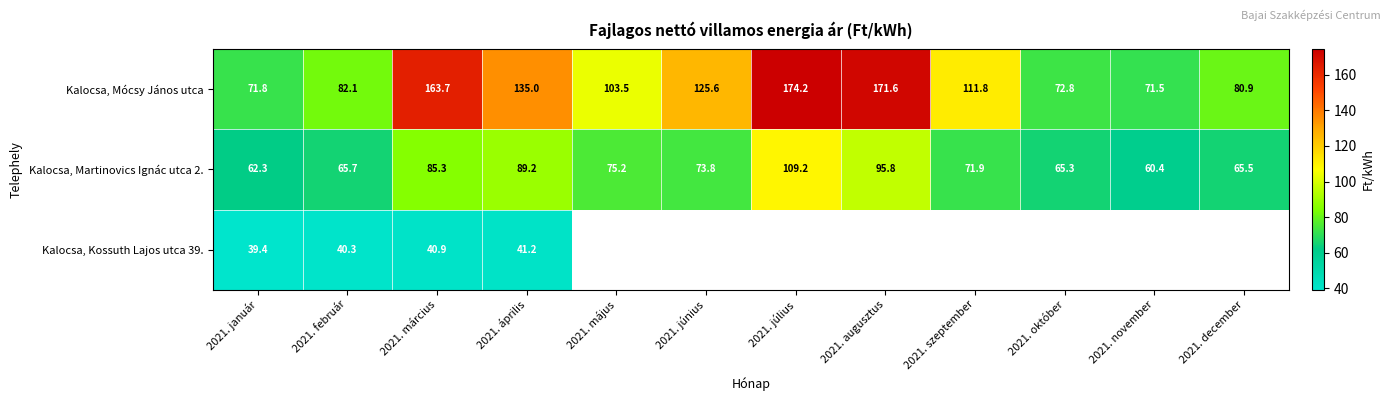

List the labels in order of Kalocsa, Martinovics Ignác utca 2. value, smallest first.

2021. november, 2021. január, 2021. október, 2021. december, 2021. február, 2021. szeptember, 2021. június, 2021. május, 2021. március, 2021. április, 2021. augusztus, 2021. július